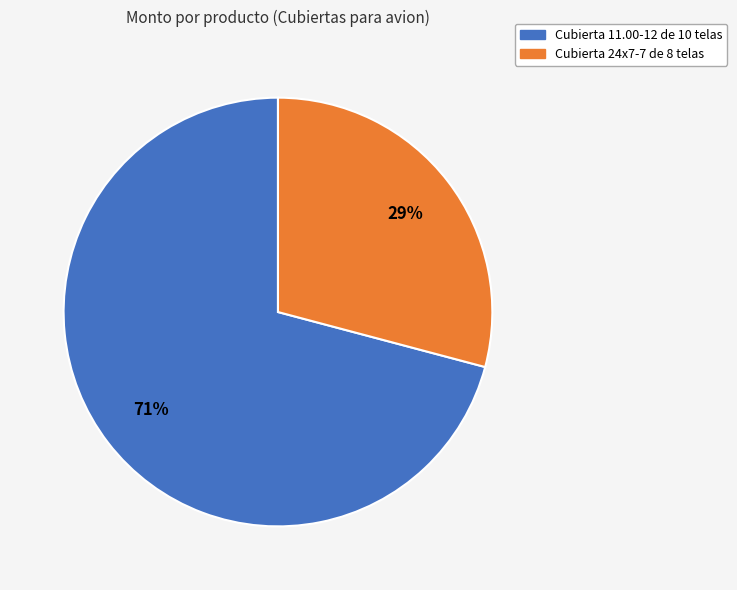

True or false: Cubierta 11.00-12 de 10 telas accounts for 71% of the total.

True